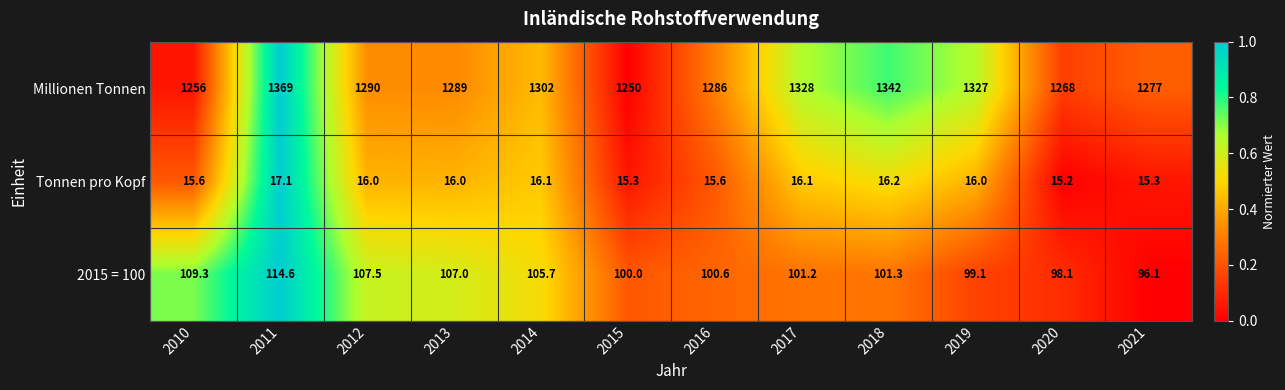

What is the average value of the Tonnen pro Kopf series?

15.9